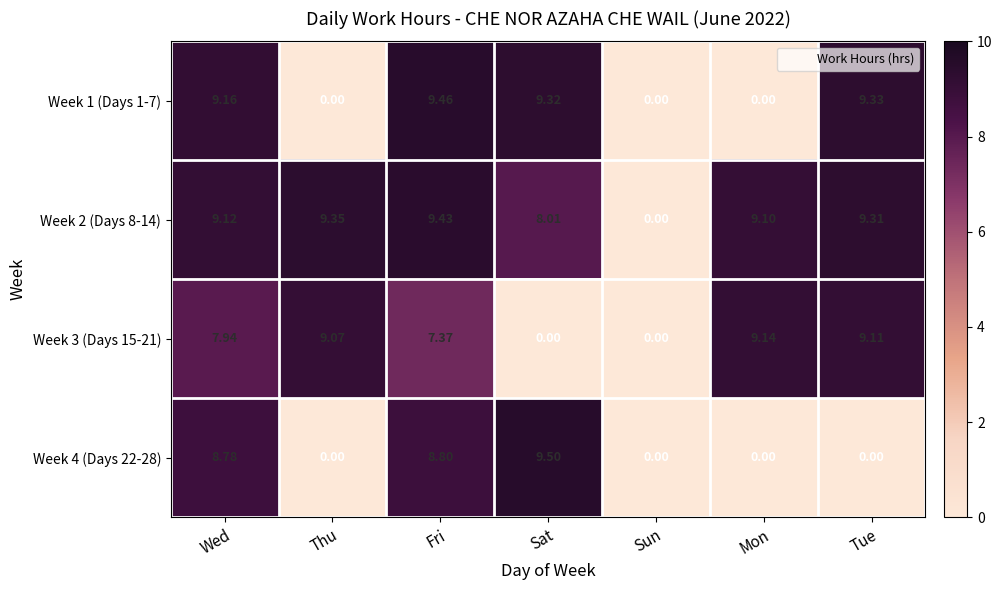

Which category has the highest value across all series?

Sat